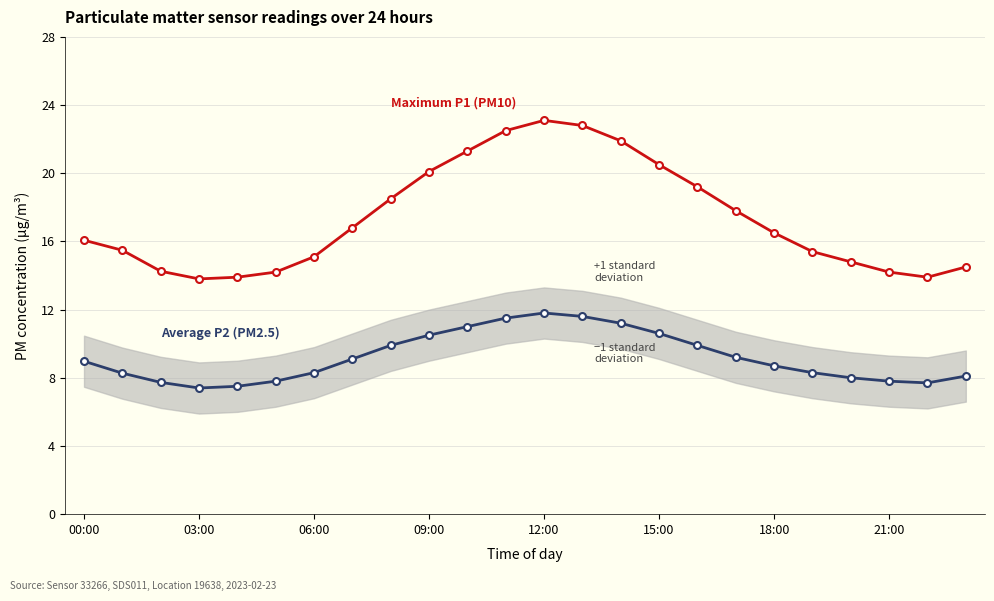

What is the smallest value displayed?

7.4